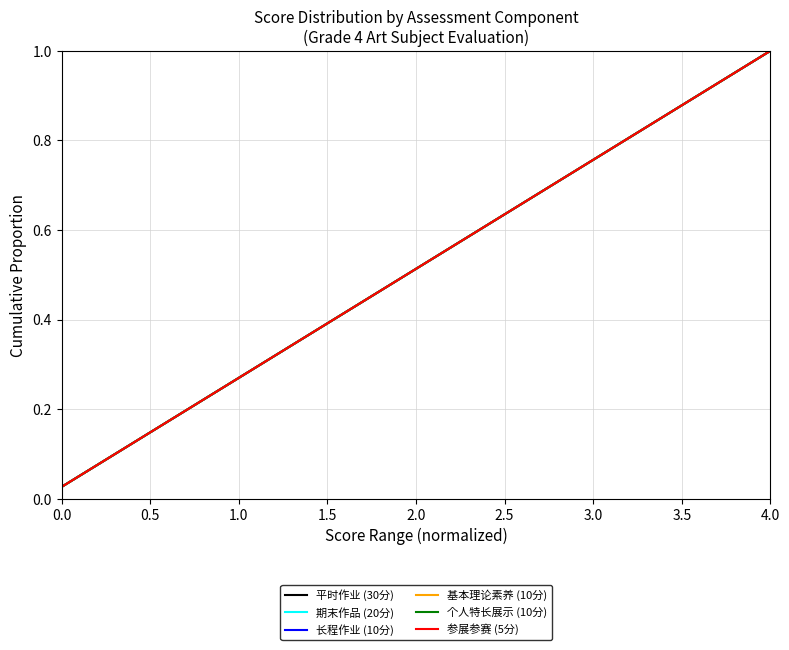

Which series has the largest total across all categories?

平时作业 (30分)